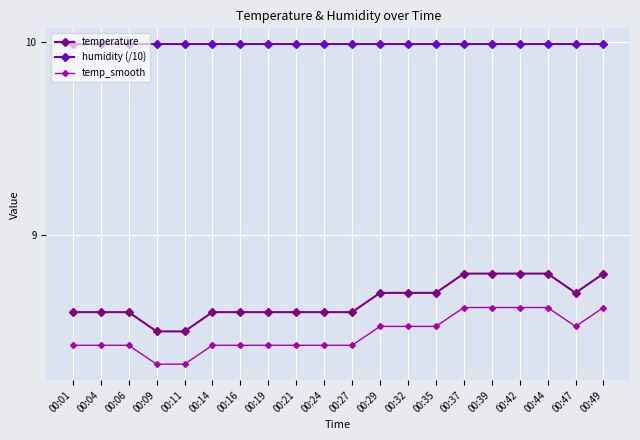

What is the value of the humidity (/10) point at the 20th from the left?

10.0